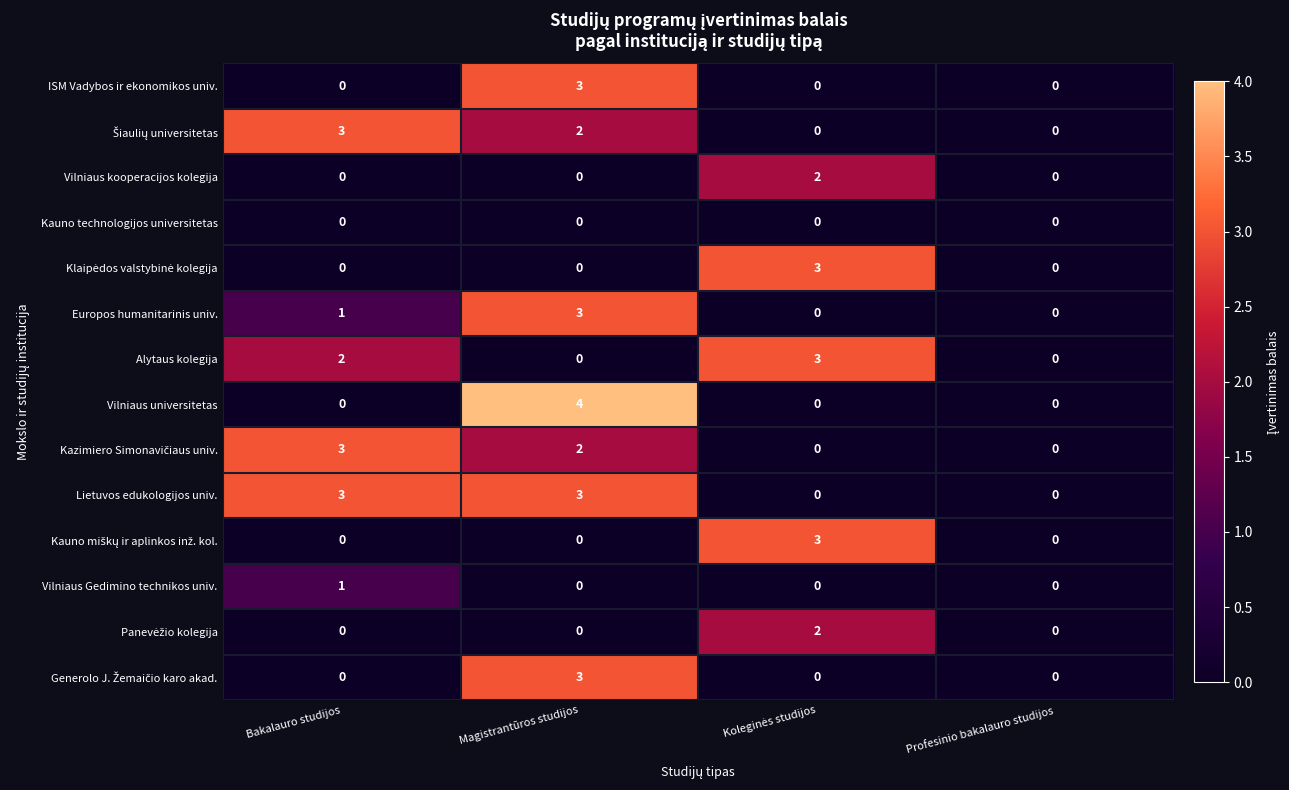

The value of Europos humanitarinis univ. at Magistrantūros studijos is 3. True or false?

True